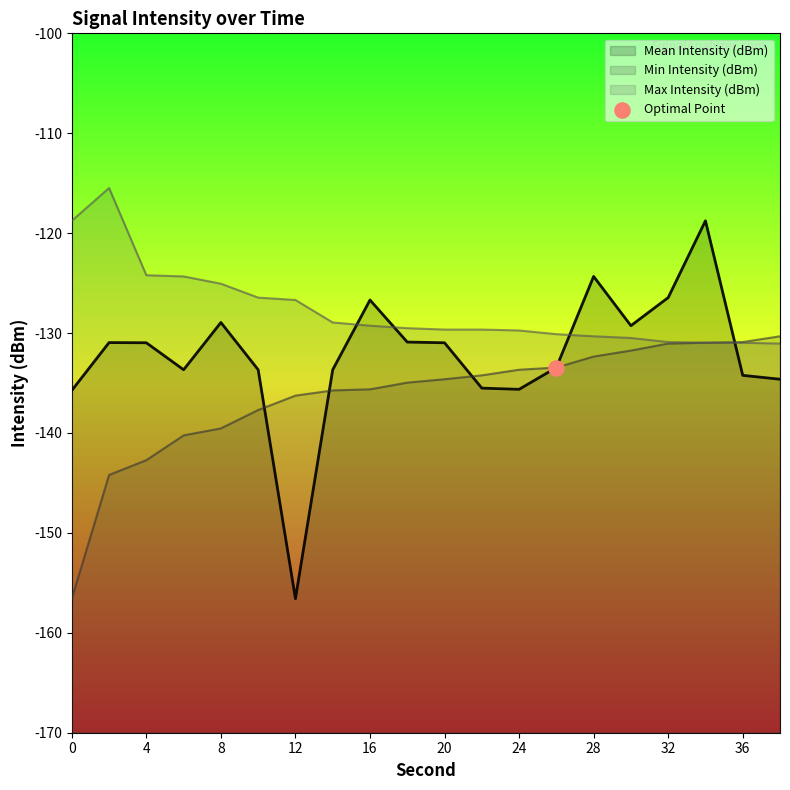

At which category is the sum across all series the highest?

34